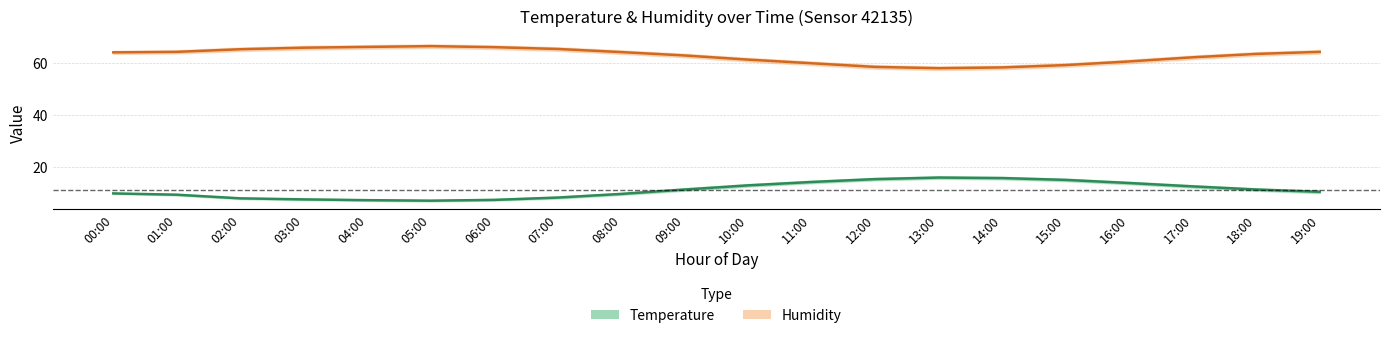

True or false: Humidity has more than 0 points higher than both neighbors.

True